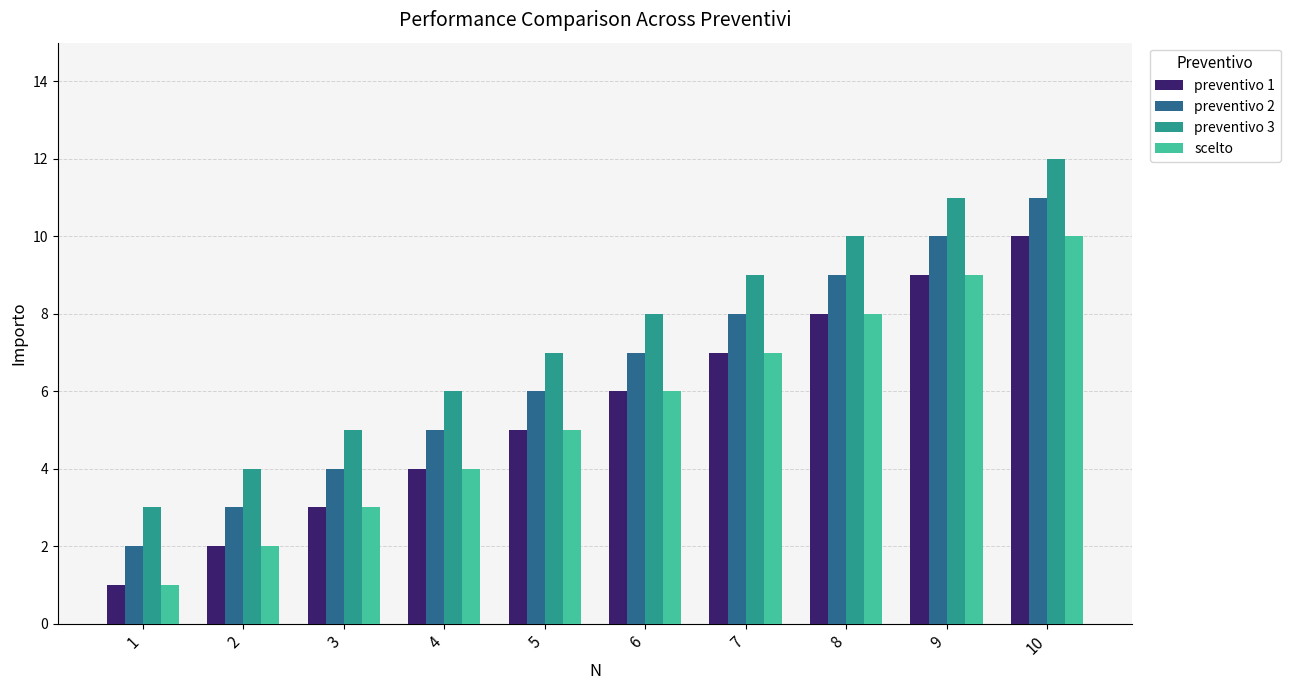

What is the value of the scelto bar at the 10th from the left?

10